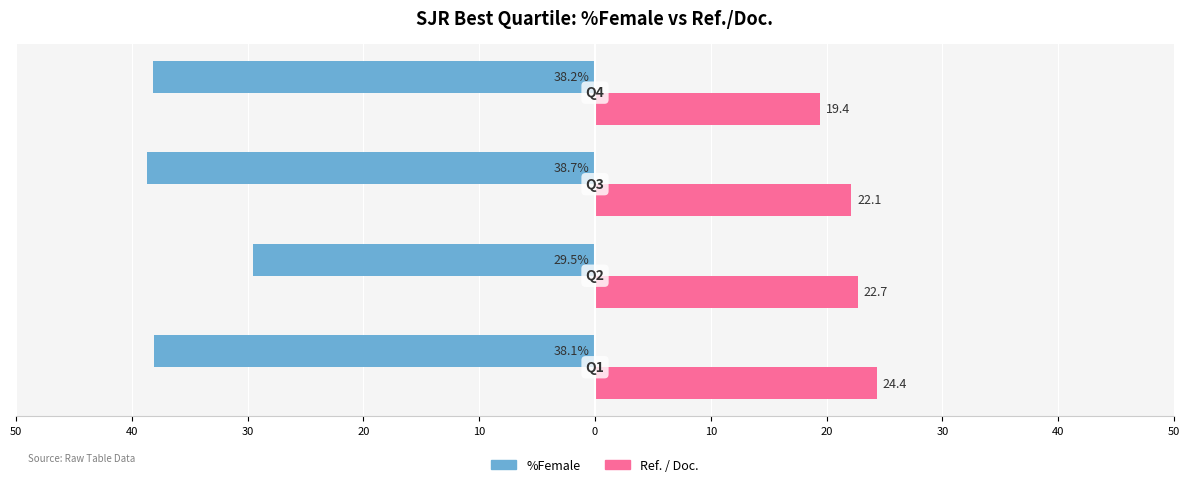

What are all the series names shown in the legend?

%Female, Ref. / Doc.